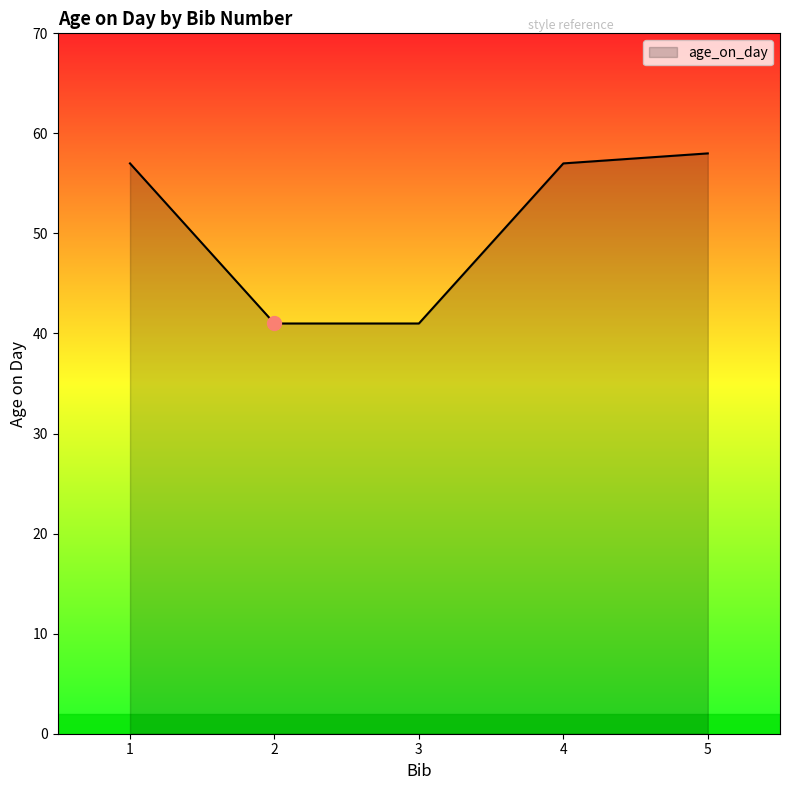

At which category does the chart reach its peak across all series?

5